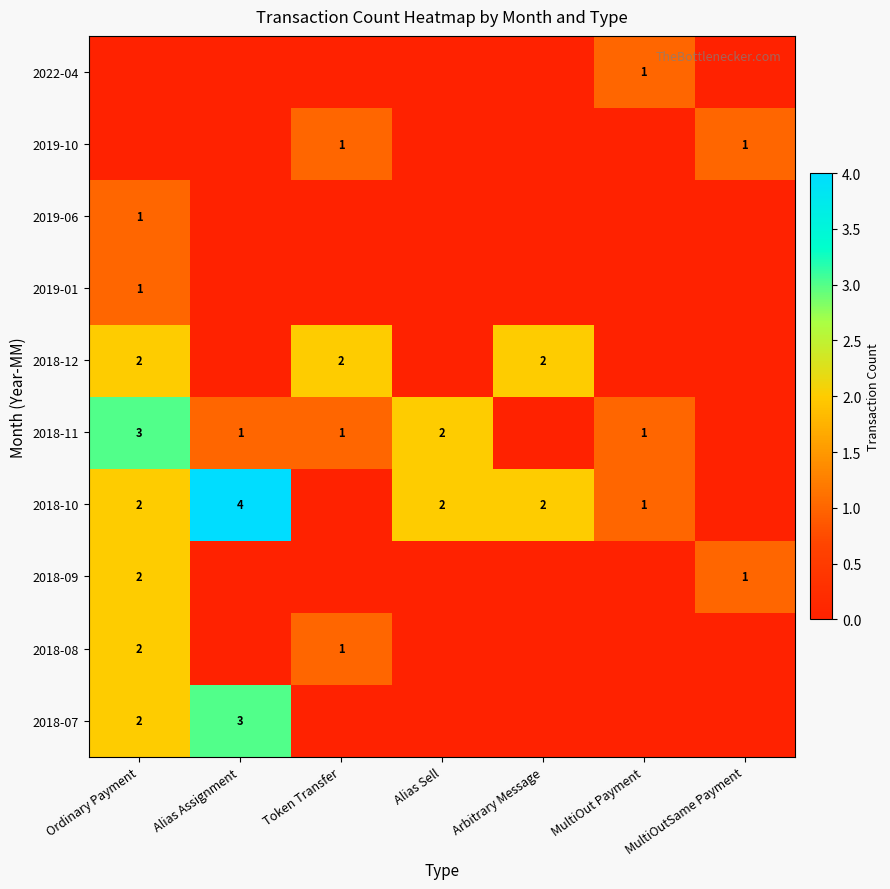

Which category has the lowest value across all series?

Token Transfer